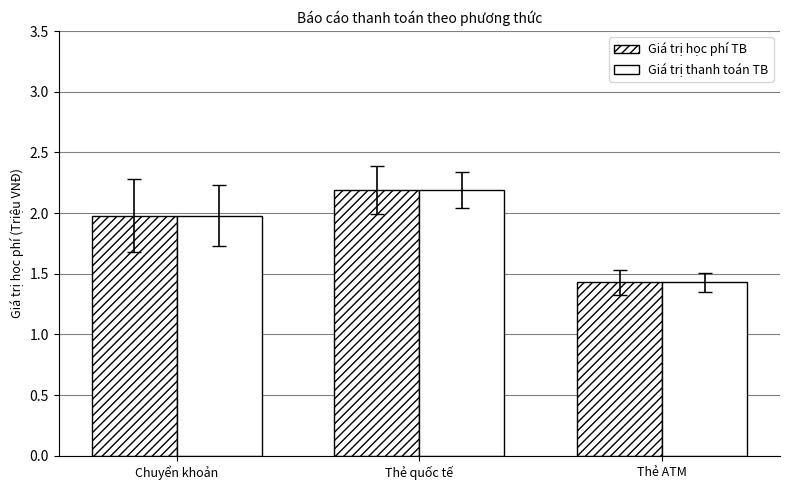

Where is Giá trị học phí TB nearest to the value 1?

Thẻ ATM